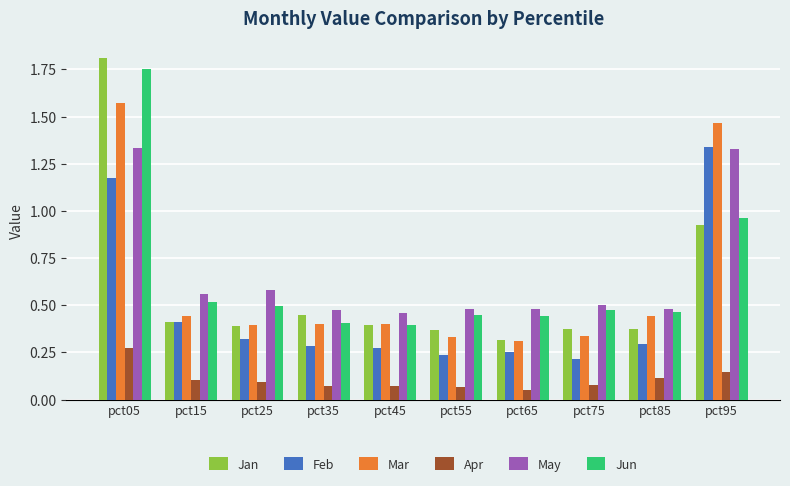

How many Feb values are between 0 and 1?

8